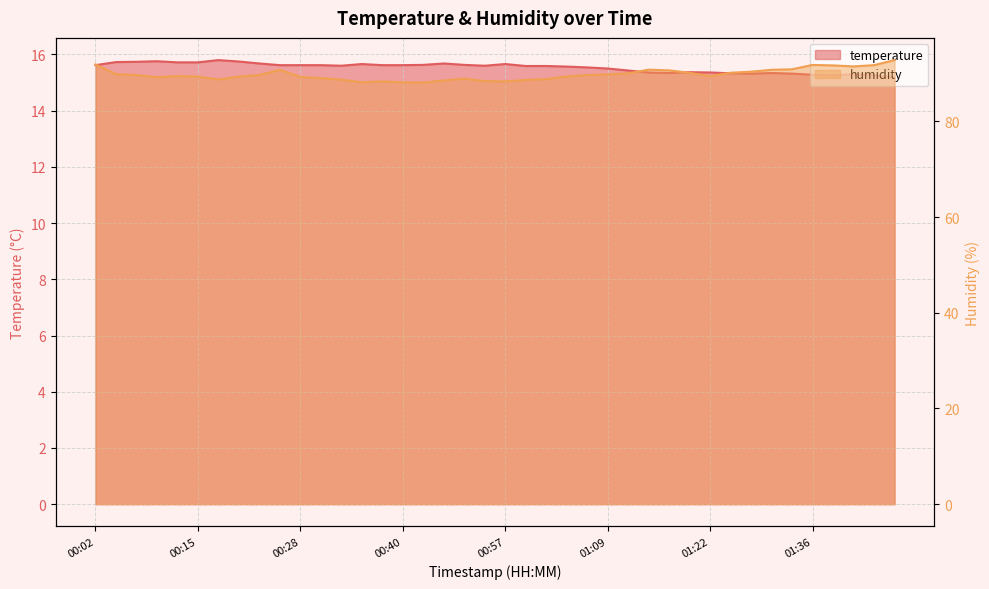

What is the sum of all humidity values?

3590.8